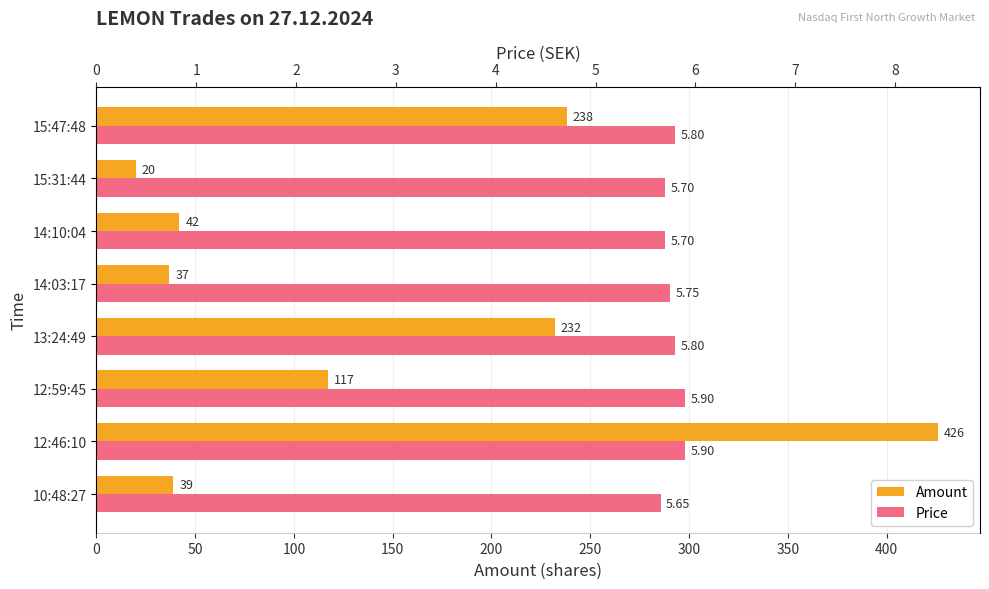

Rank the series by their maximum value, from highest to lowest.

Amount, Price